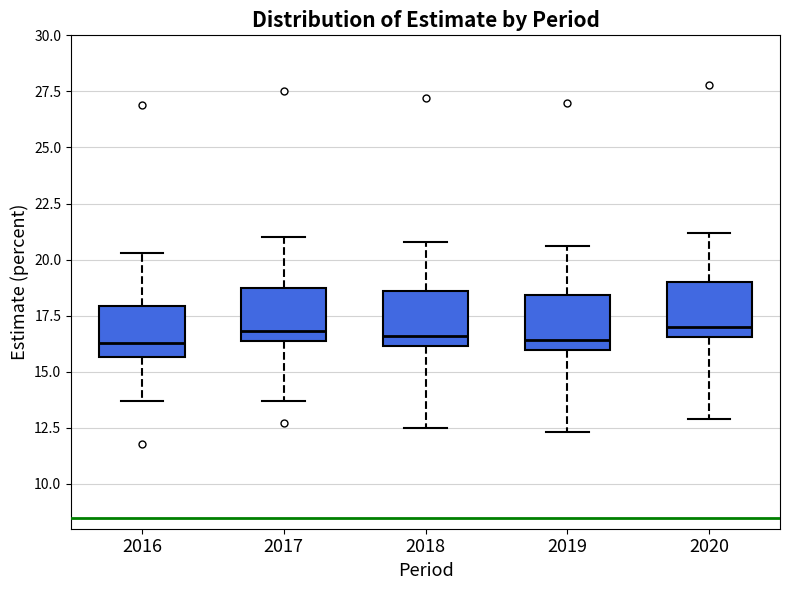

Reading left to right, read every box against the y-axis: the position of its median line, the range the box covers, and the ends of its whiskers. The values are not printed on the chart, so give them approximately, as read against the axis.

2016: median 16.5, box 15.5 to 18.0, whiskers 13.5 to 20.5
2017: median 17.0, box 16.5 to 19.0, whiskers 13.5 to 21.0
2018: median 16.5, box 16.0 to 18.5, whiskers 12.5 to 21.0
2019: median 16.5, box 16.0 to 18.5, whiskers 12.5 to 20.5
2020: median 17.0, box 16.5 to 19.0, whiskers 13.0 to 21.0